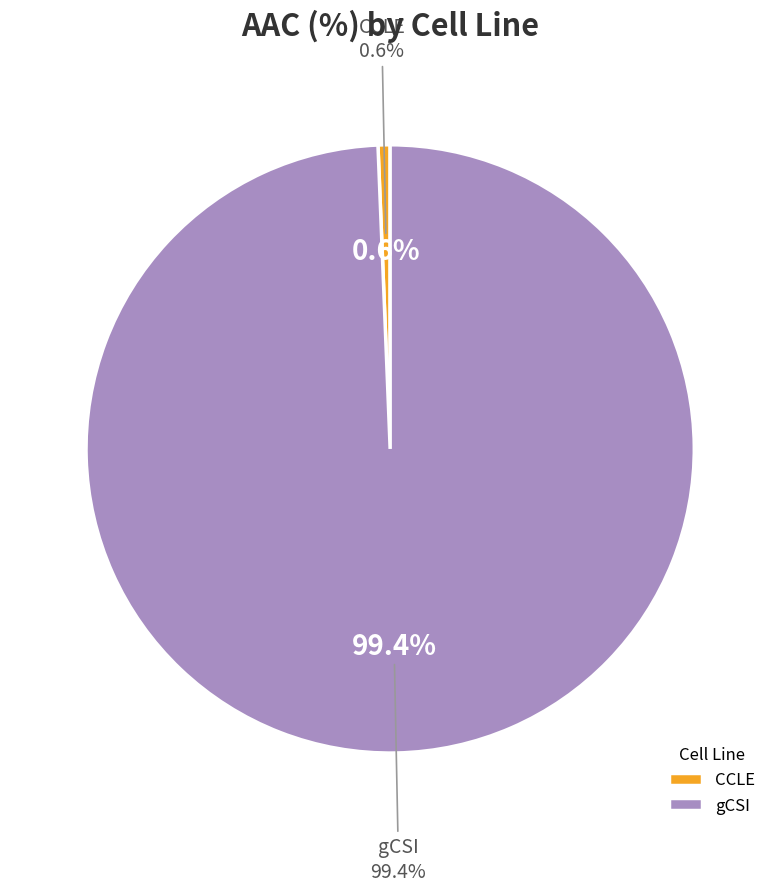

The CCLE slice represents 9% of the pie. True or false?

False